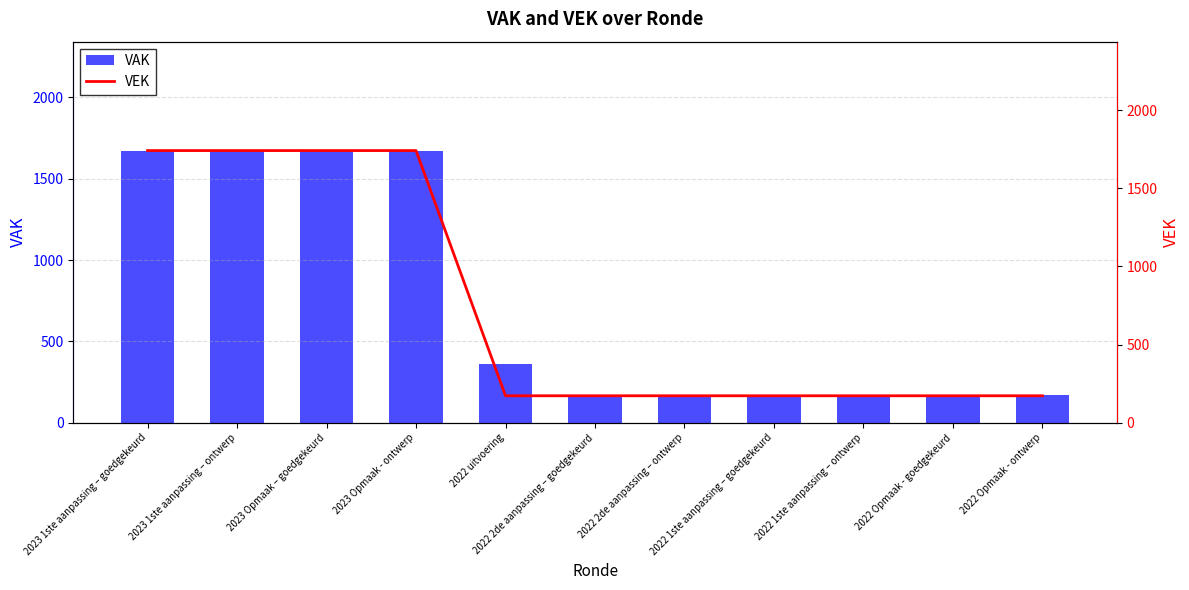

Which series has the largest total across all categories?

VEK